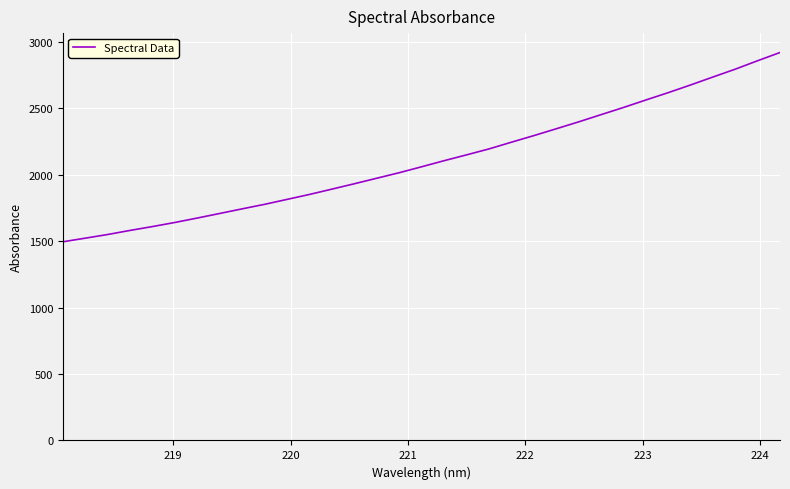

What is the maximum value shown in the chart?

2919.2